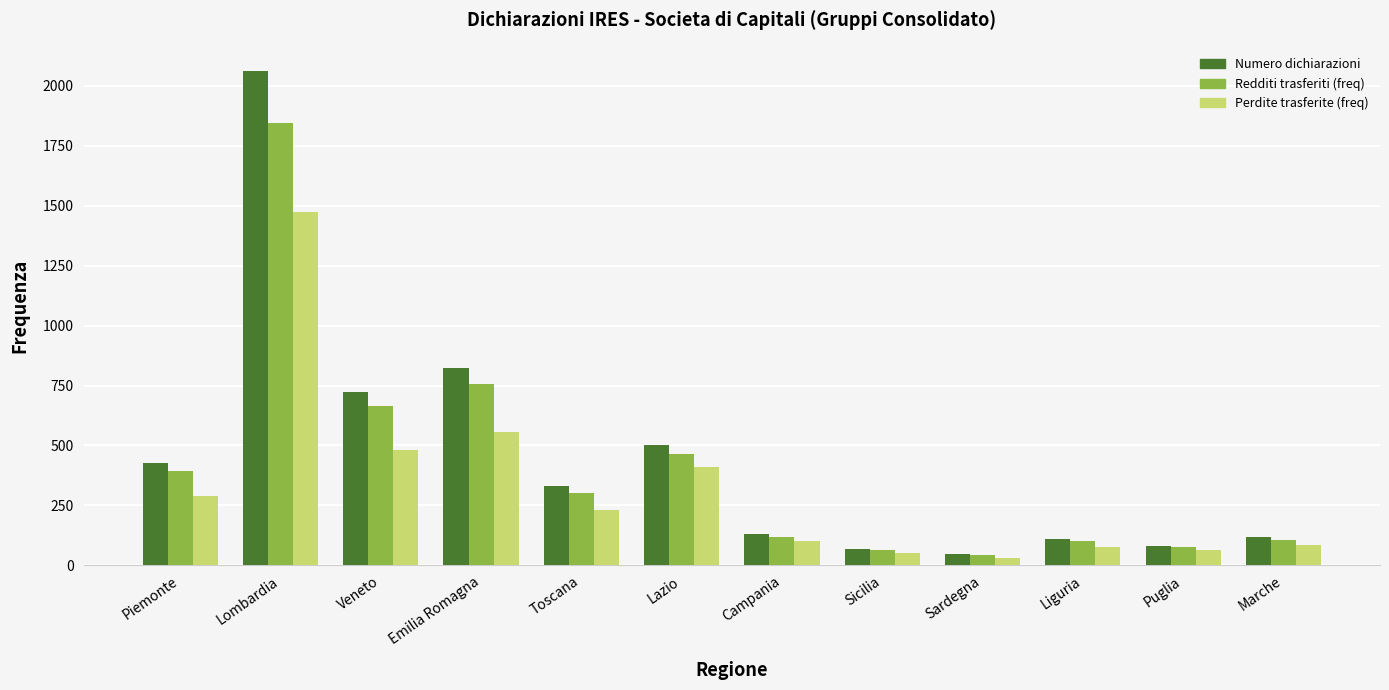

What is the highest value of the Perdite trasferite (freq) series?

1474